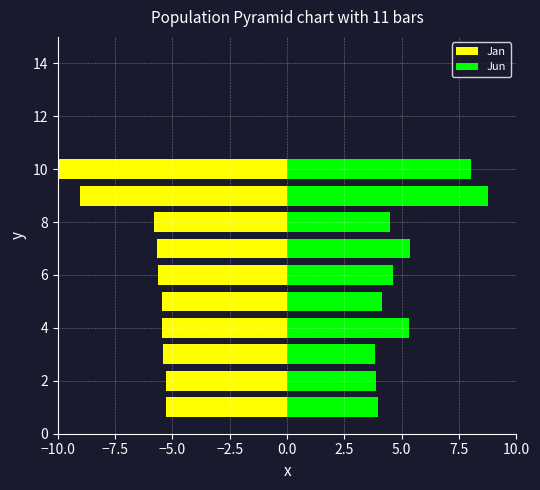

At how many categories does at least one series exceed 6?

2